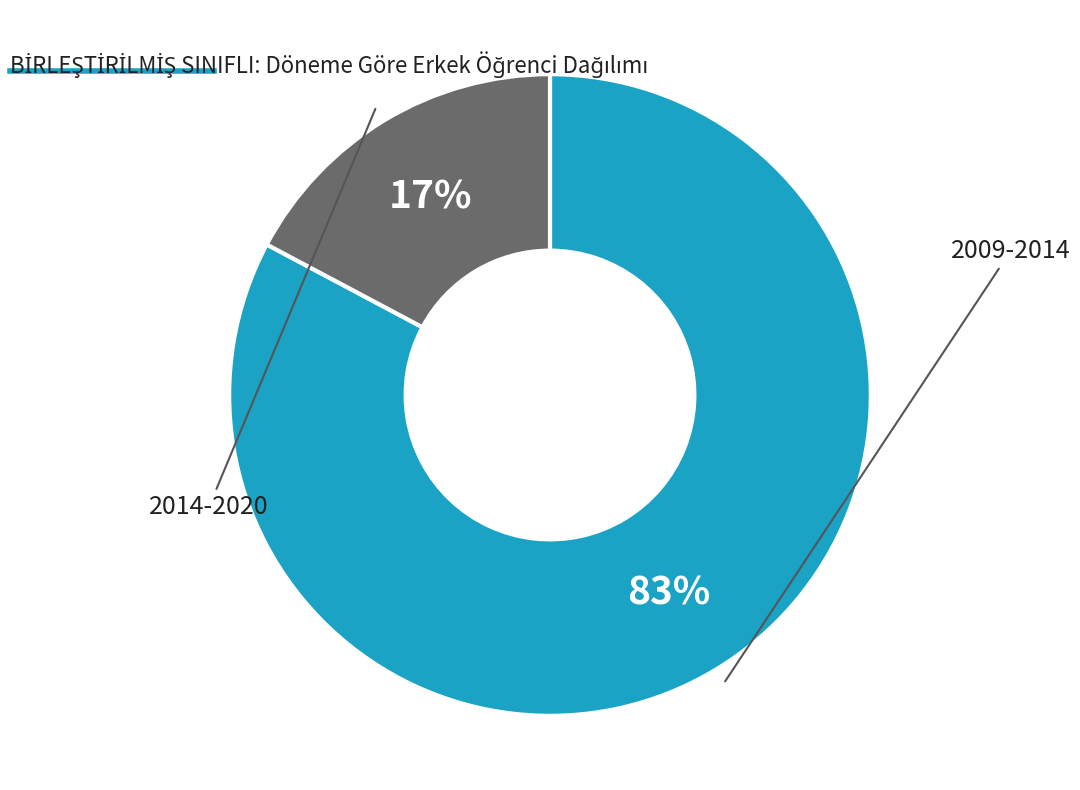

To the nearest percent, what is the difference between the largest and smallest slice percentages?

66%